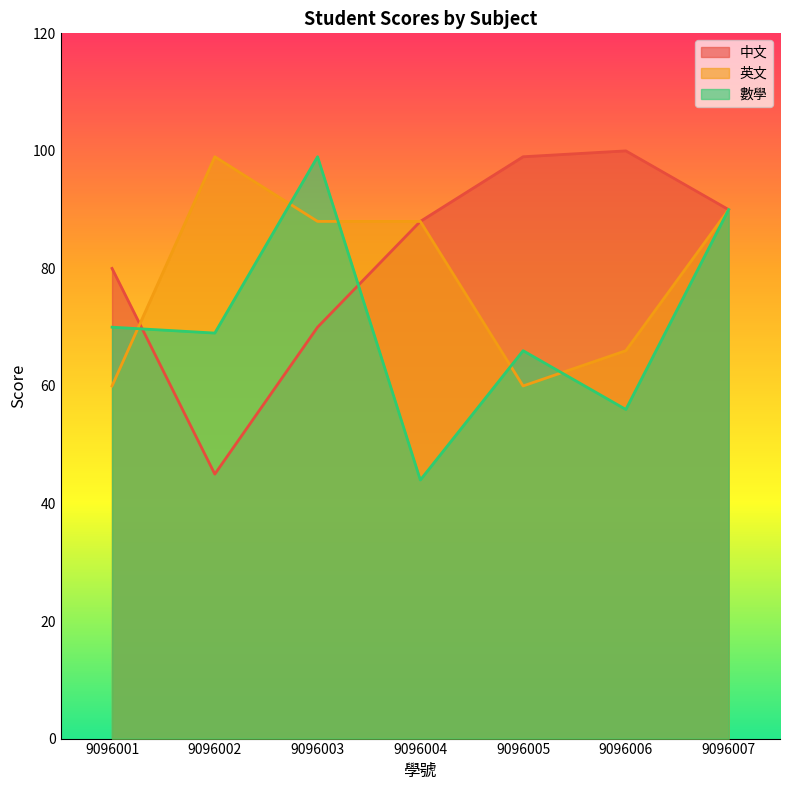

True or false: 中文 has a value of 88 at 9096004.

True